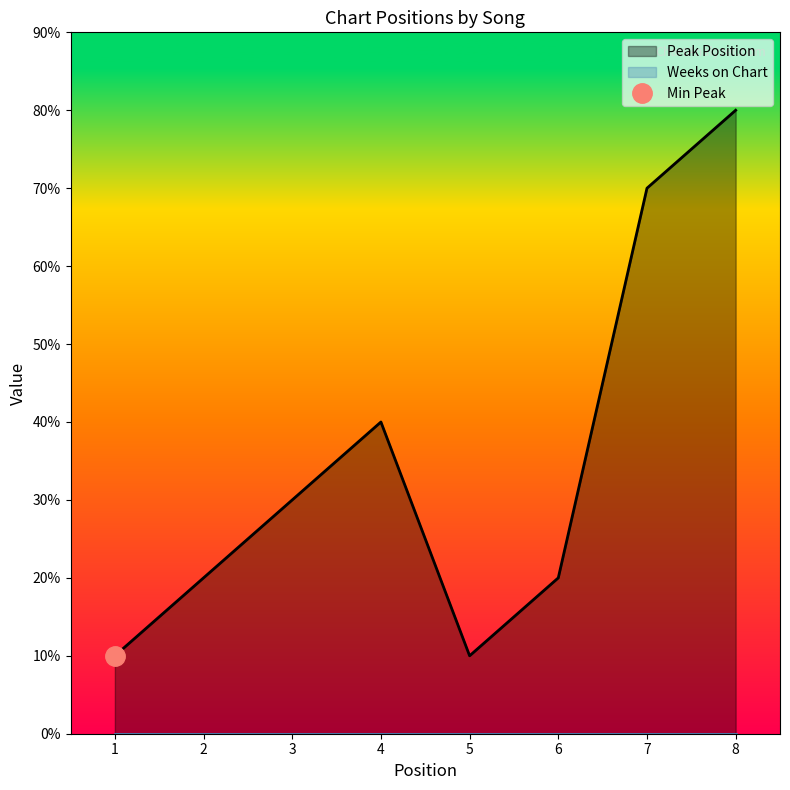

The chart shows a value of 8 at 8. True or false?

True